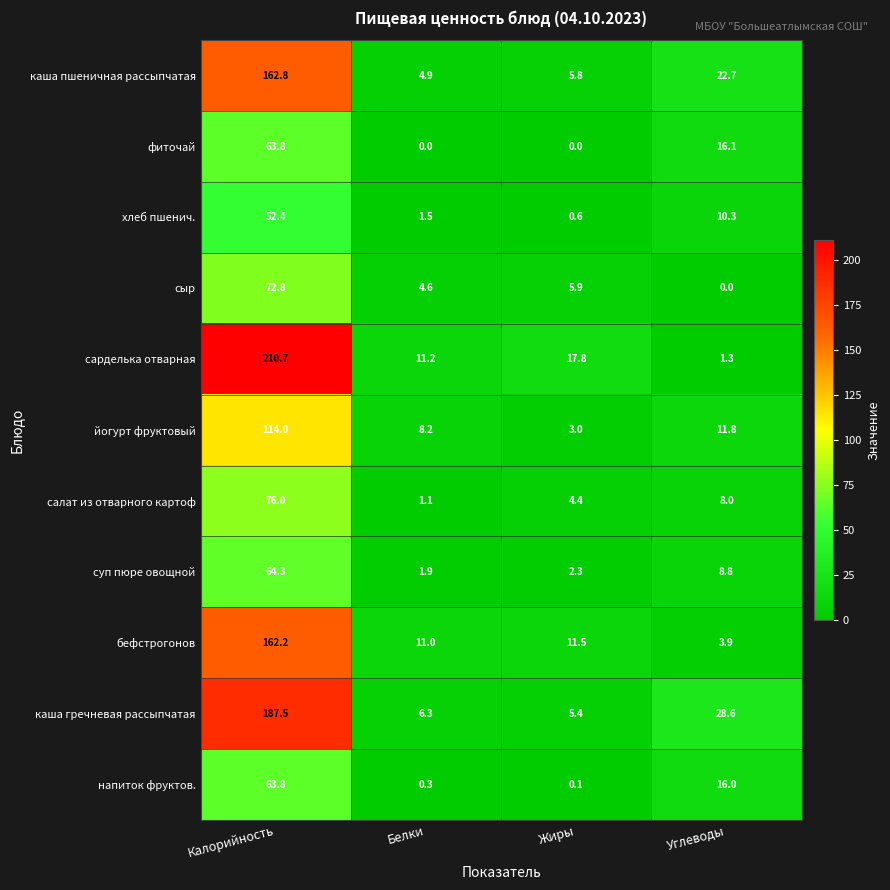

Is it true that каша пшеничная рассыпчатая equals 3.0 at Белки?

False